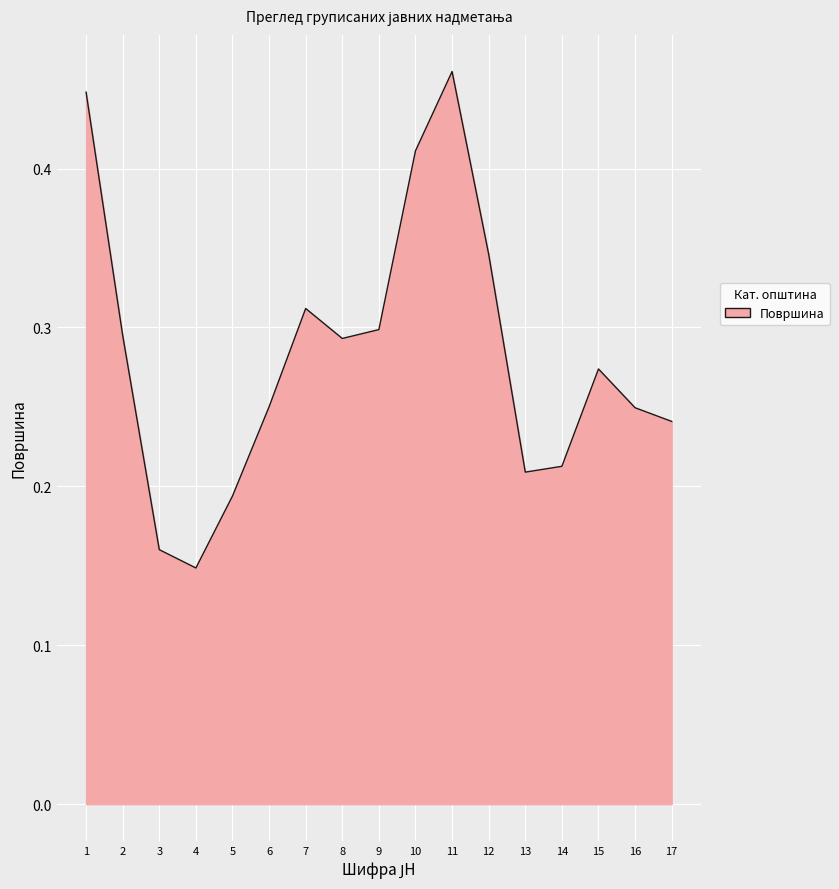

Which label corresponds to the largest value in the chart?

11